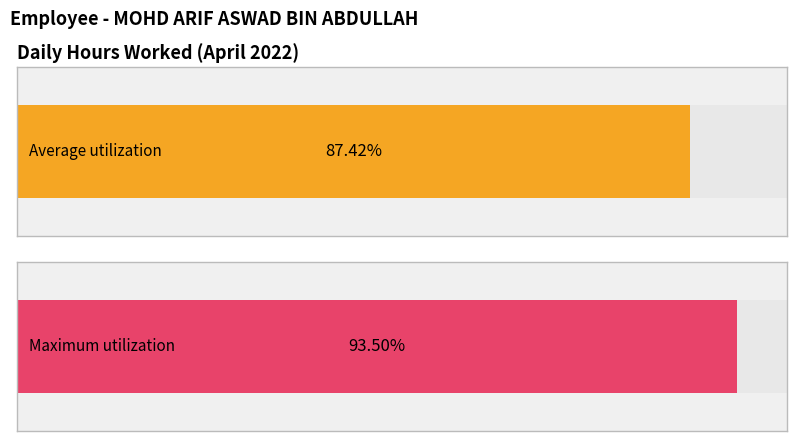

The value at Apr 16 is 13.0. True or false?

False